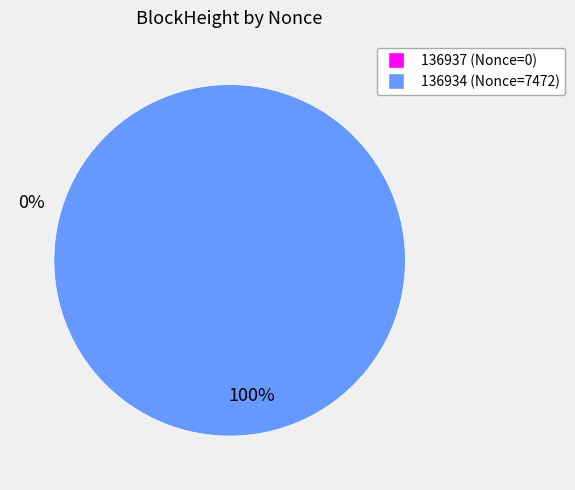

To the nearest percent, what is the combined percentage of 136934 and 136937?

100%